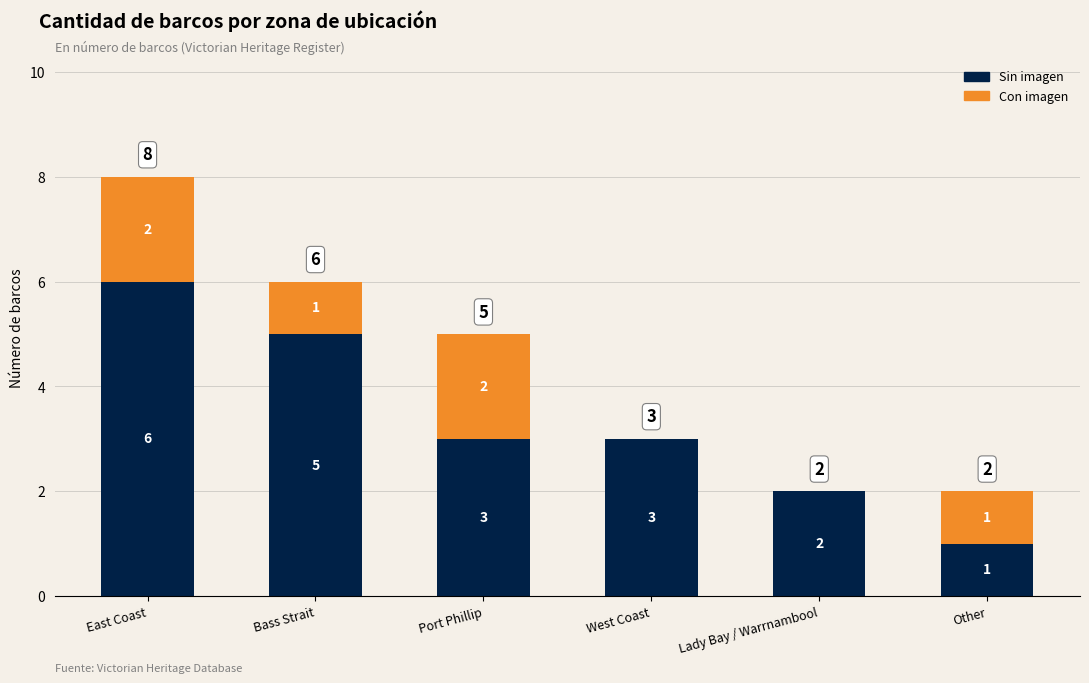

What is the highest value of the Sin imagen series?

6